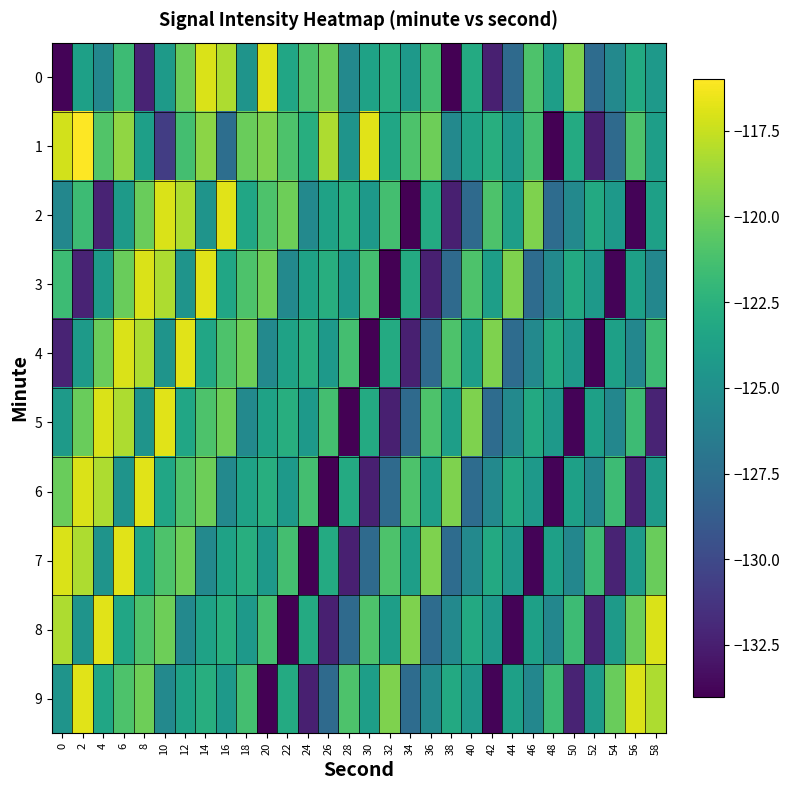

What is the smallest value displayed?

-134.0